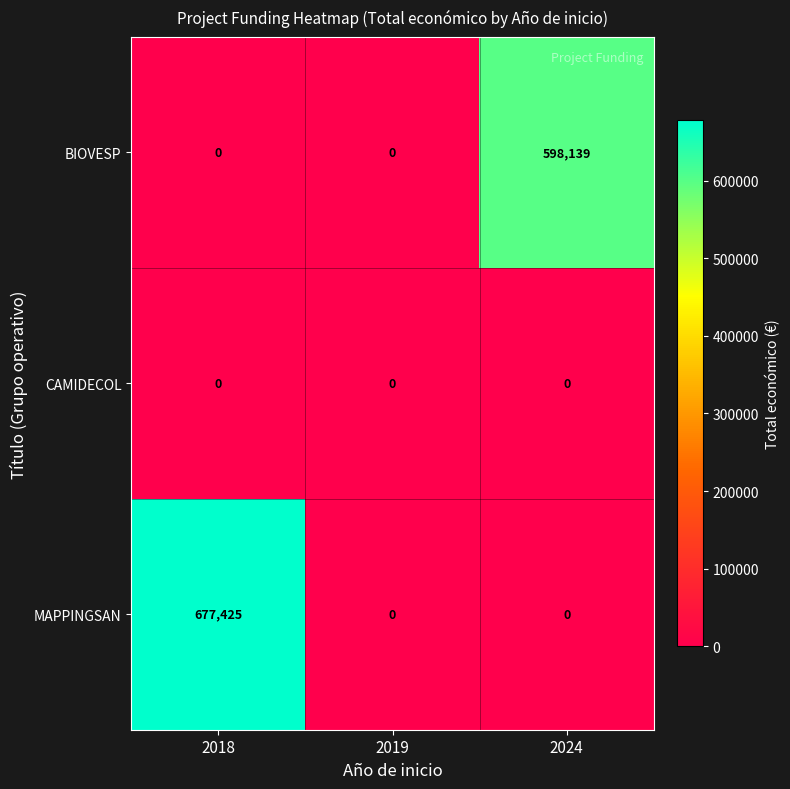

Which category has the highest value across all series?

2018